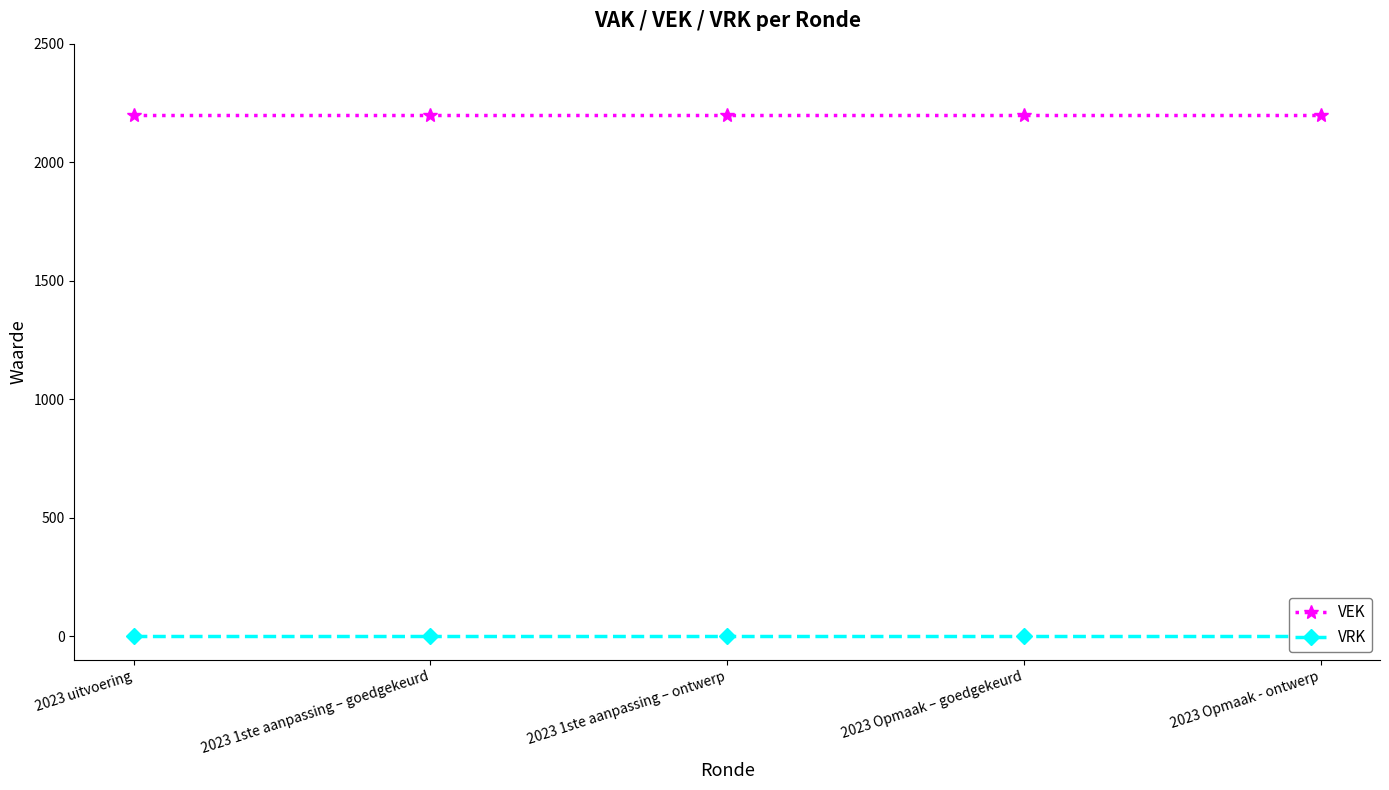

Which series has the largest range (max minus min)?

VEK